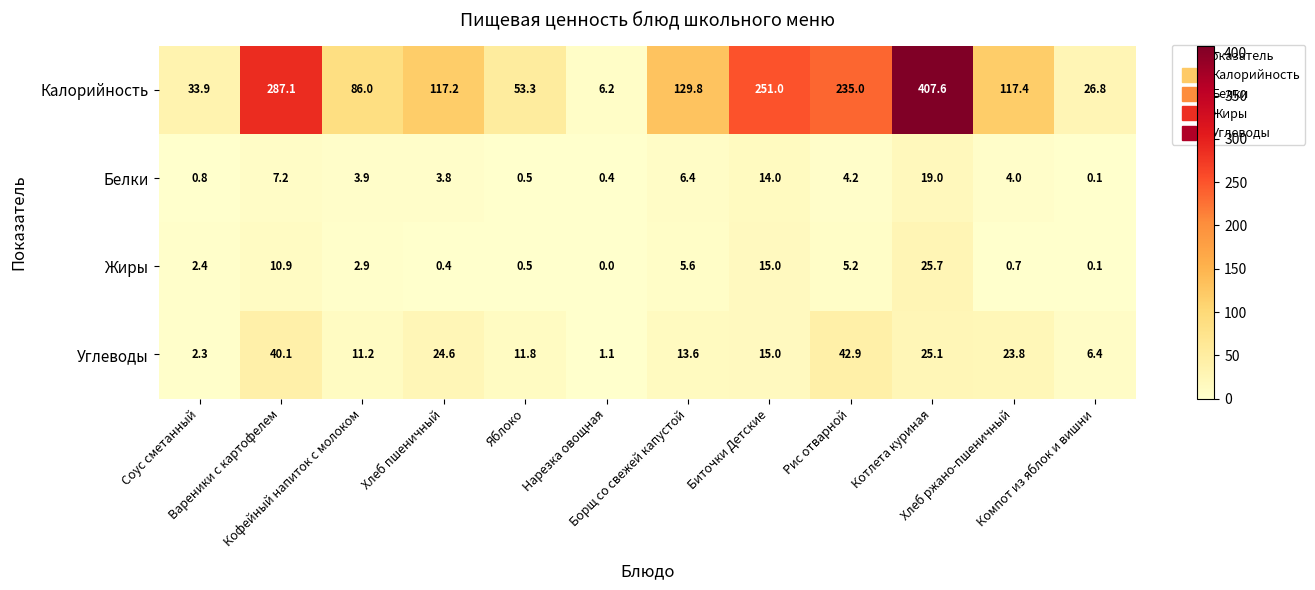

What is the total value across all series at Хлеб ржано-пшеничный?

145.9